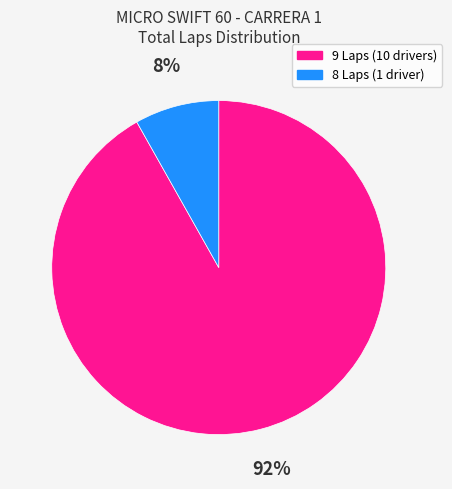

Is there any slice that represents more than half of the pie?

Yes